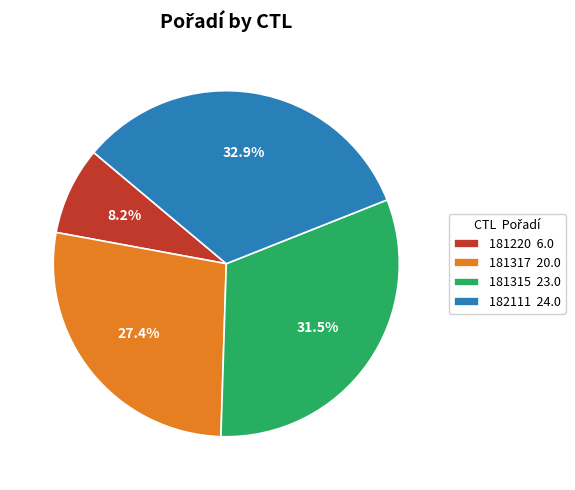

What is the total percentage of 181220 6.0 and 181317 20.0?

35.6%